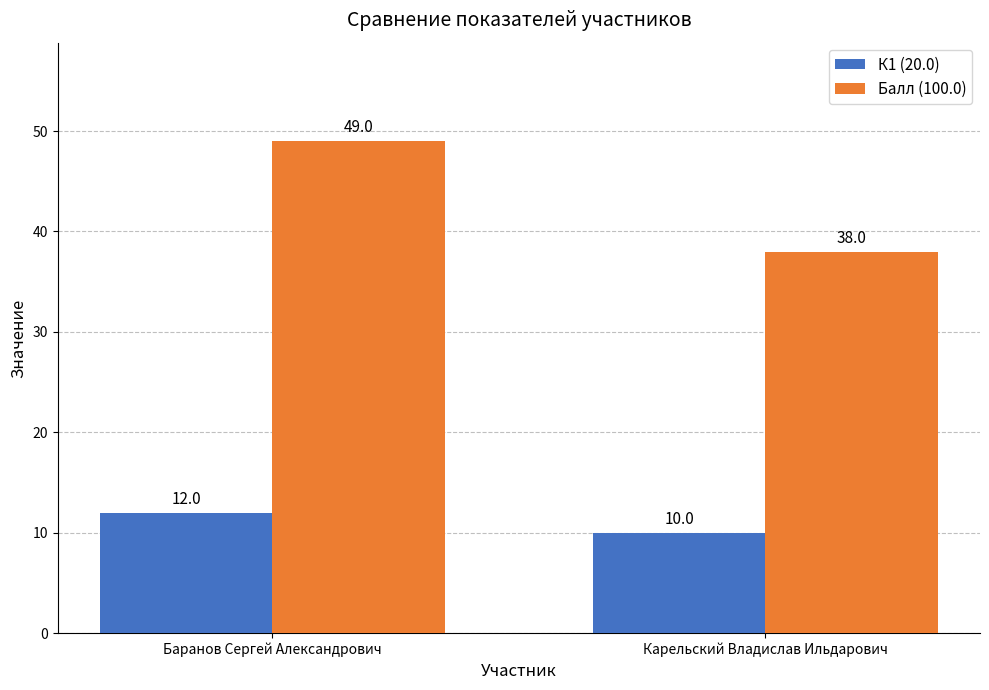

Reading left to right, list all the values displayed in this chart.

К1 (20.0): Баранов Сергей Александрович=12	Карельский Владислав Ильдарович=10
Балл (100.0): Баранов Сергей Александрович=49	Карельский Владислав Ильдарович=38